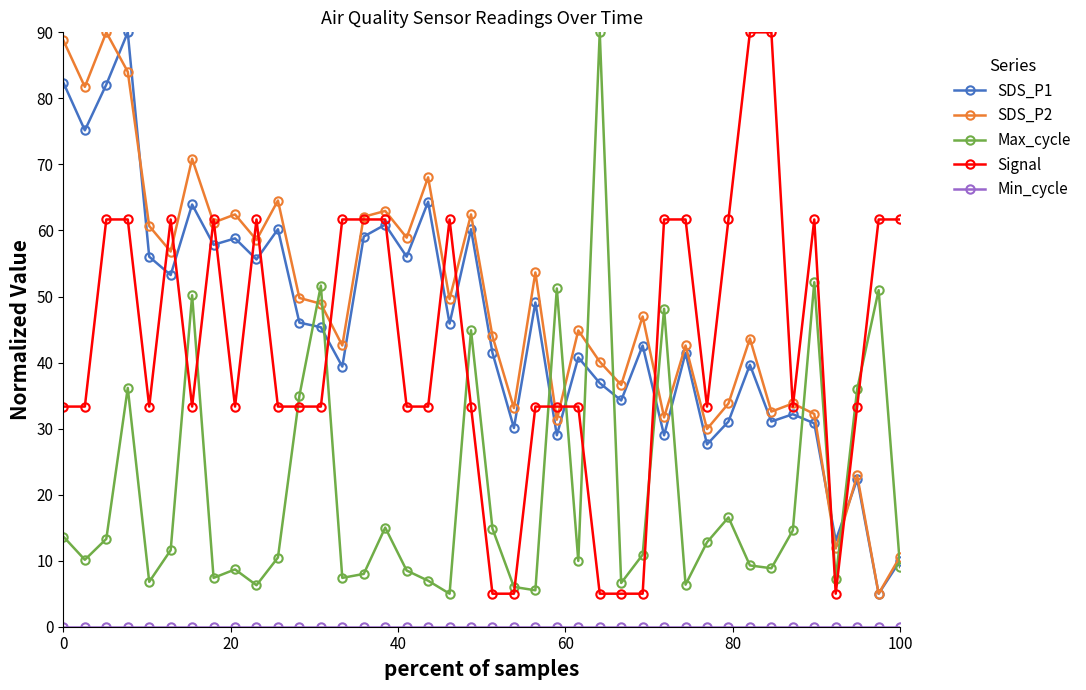

True or false: Signal has more than 0 points higher than both neighbors.

True